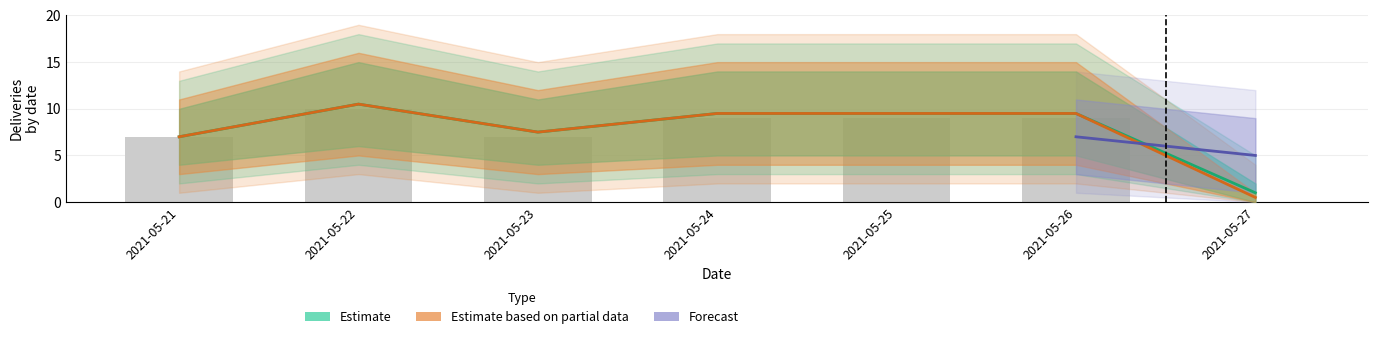

Reading left to right, what are all the values shown in this chart?

Deliveries (count): 7.0	10.0	7.0	9.0	9.0	9.0	0.0
Estimate_upper: 7.0	10.5	7.5	9.5	9.5	9.5	1.0
Estimate_lower: 7.0	10.5	7.5	9.5	9.5	9.5	0.5